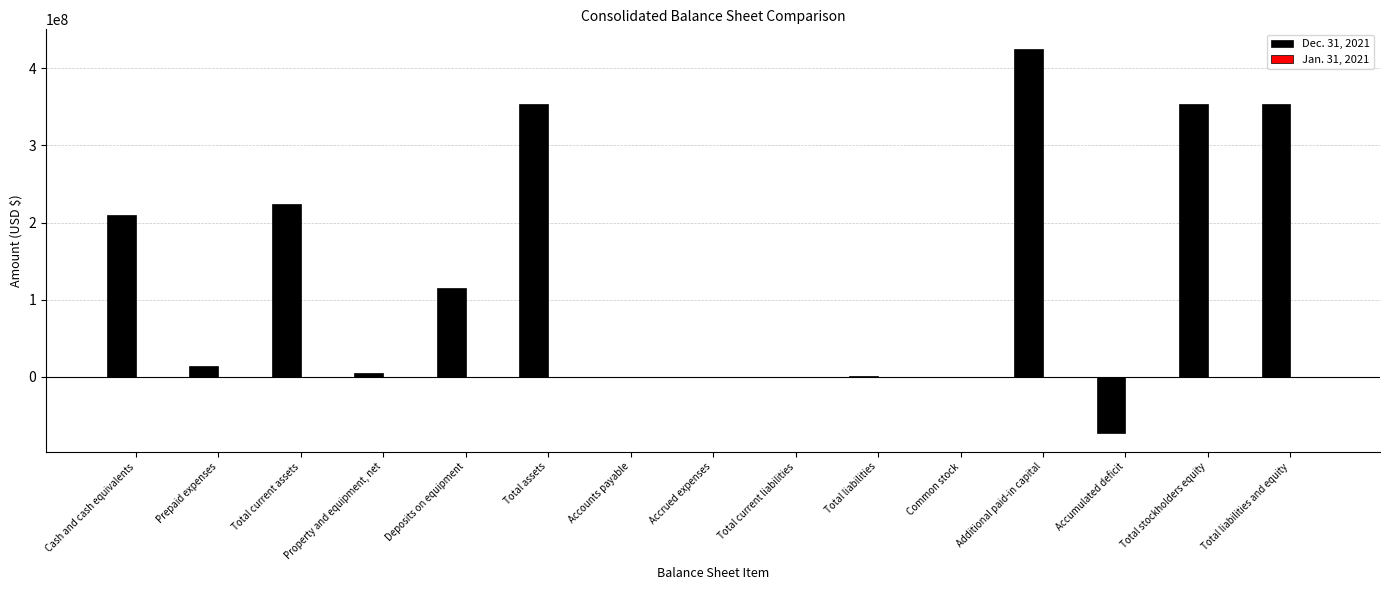

At which category is the sum across all series the highest?

Additional paid-in capital